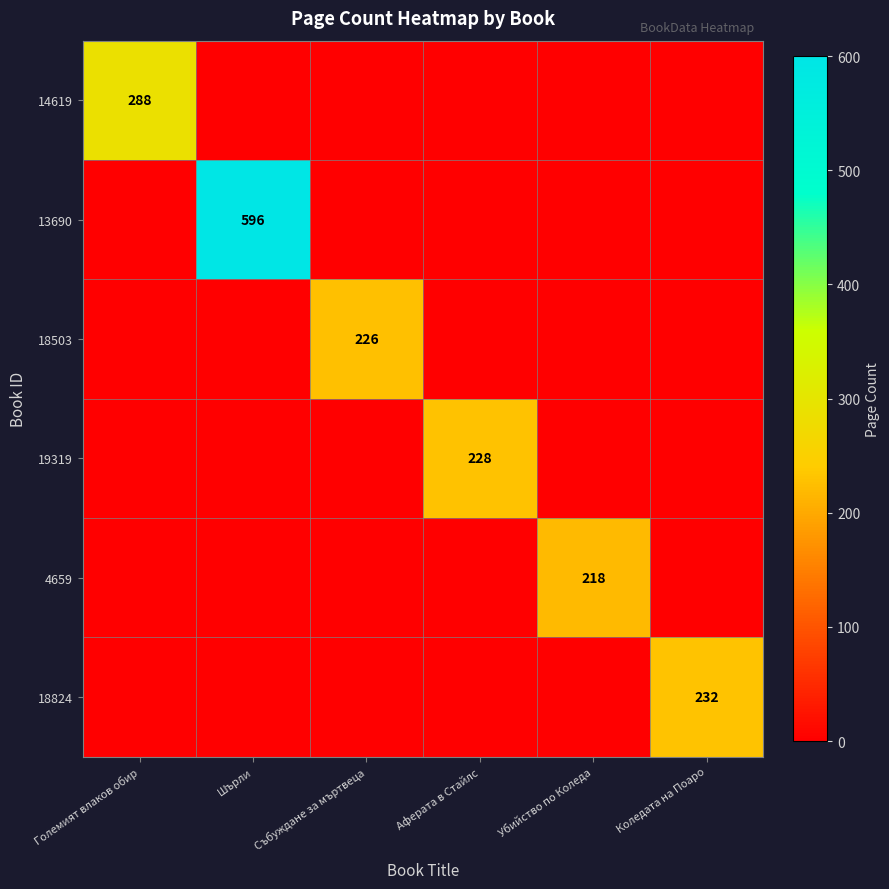

What is the total value across all series at Убийство по Коледа?

218